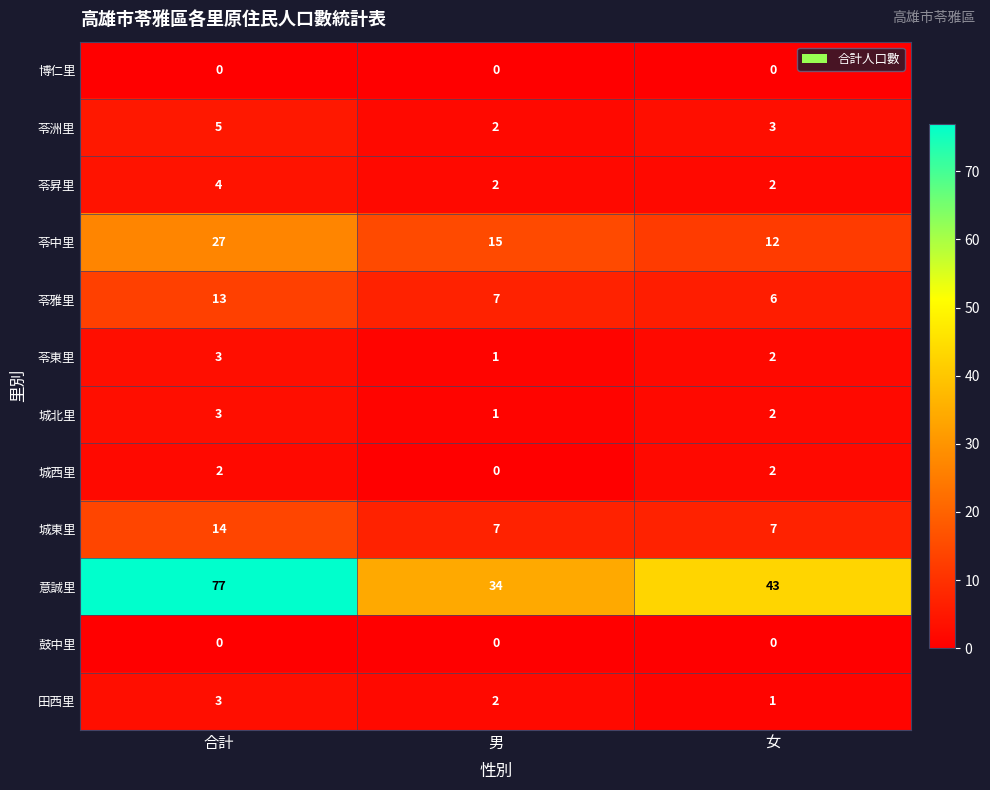

What is the spread (max minus min) of values at 女?

43